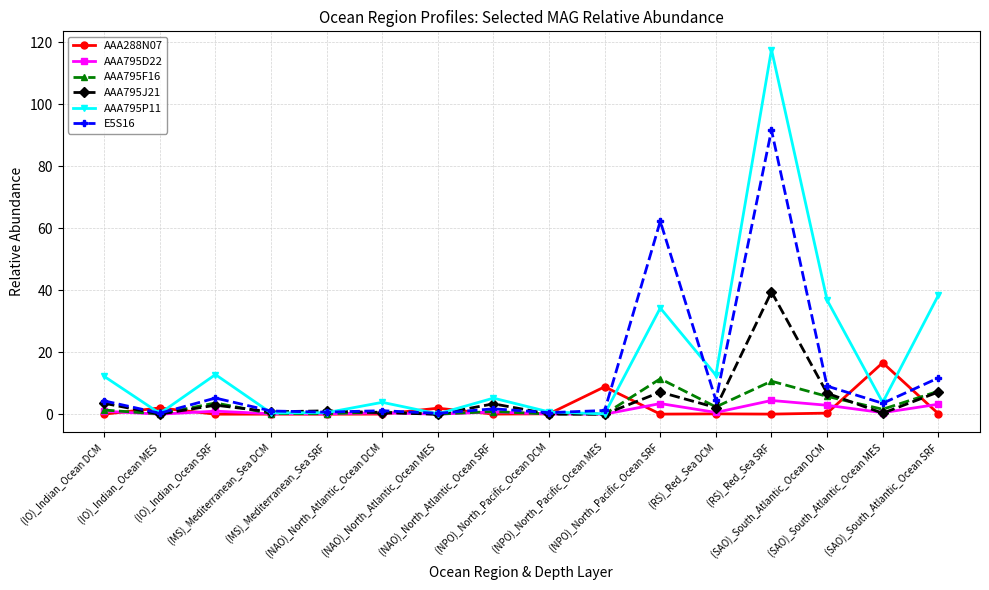

Is the value of AAA795P11 at (NPO)_North_Pacific_Ocean SRF greater than the value of E5S16 at (MS)_Mediterranean_Sea SRF?

Yes